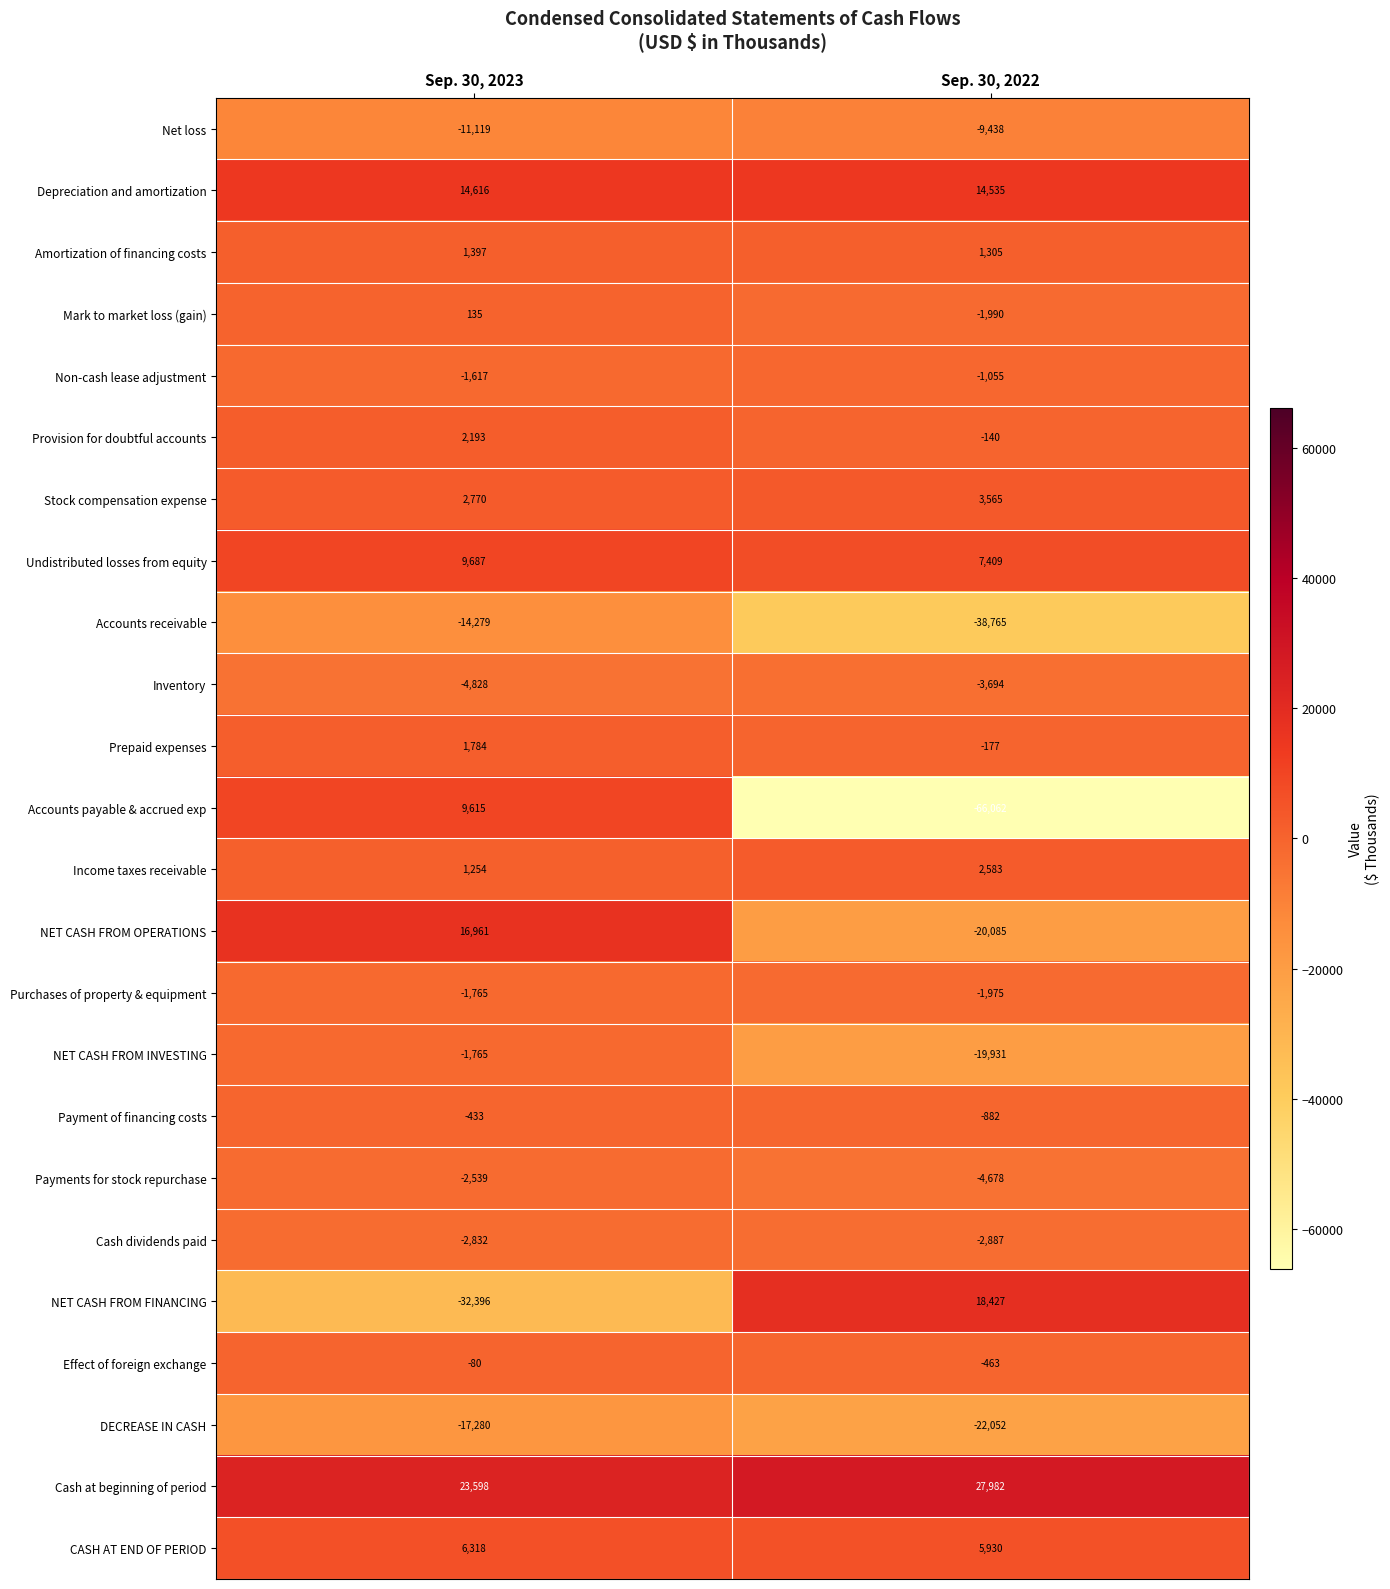

What is the sum of all Accounts receivable values?

-53044